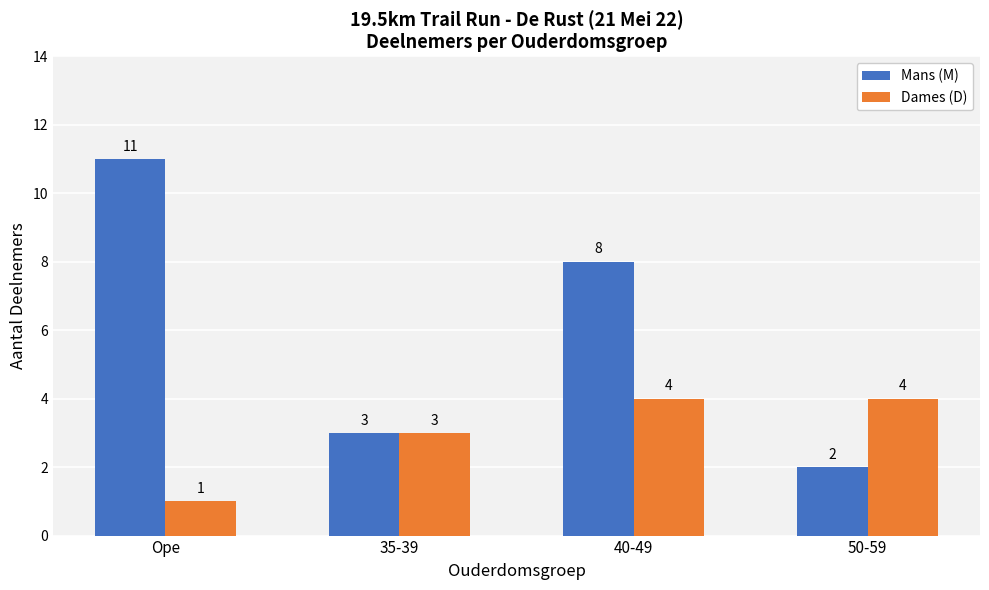

The value of Mans (M) at 50-59 is 3. True or false?

False